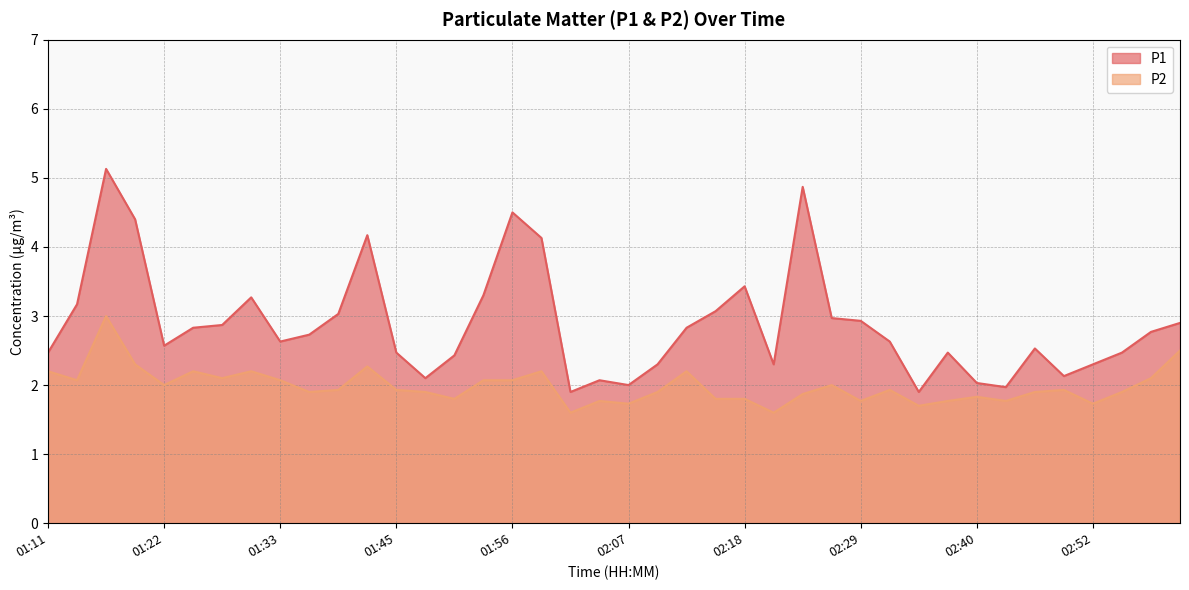

How many interior local valleys does the P1 series have?

9